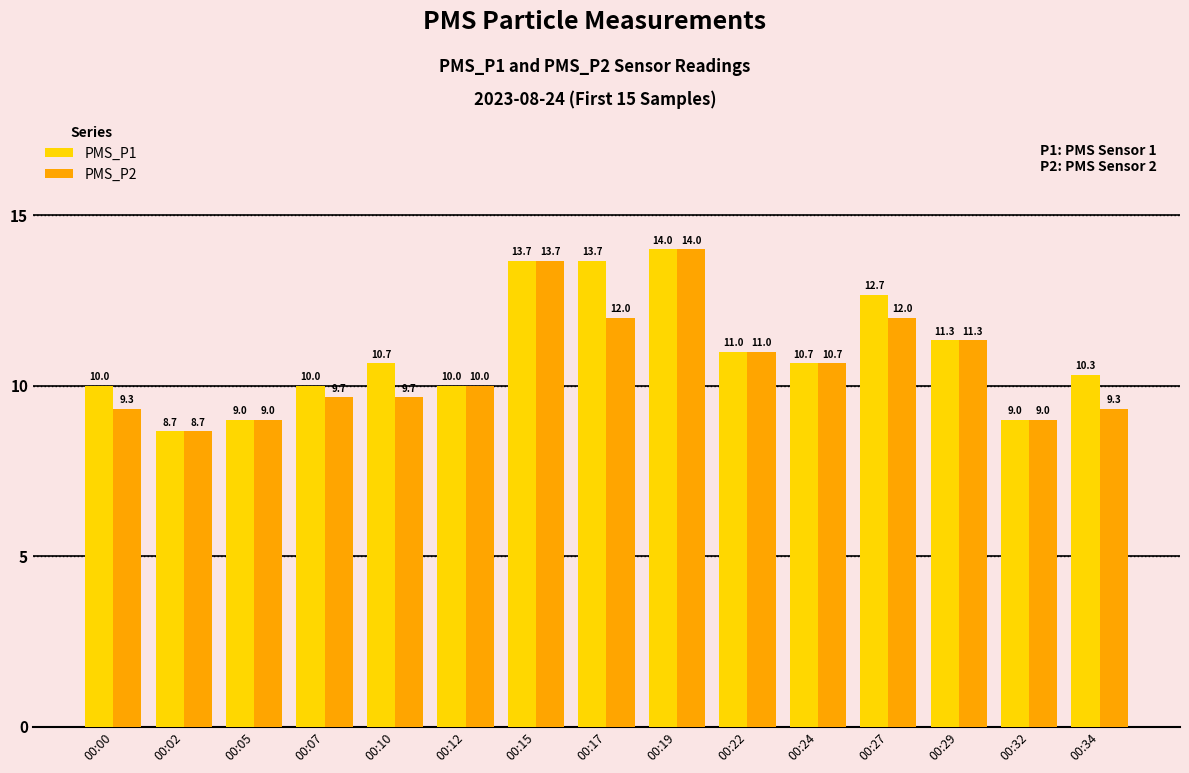

Are the bars horizontal?

No